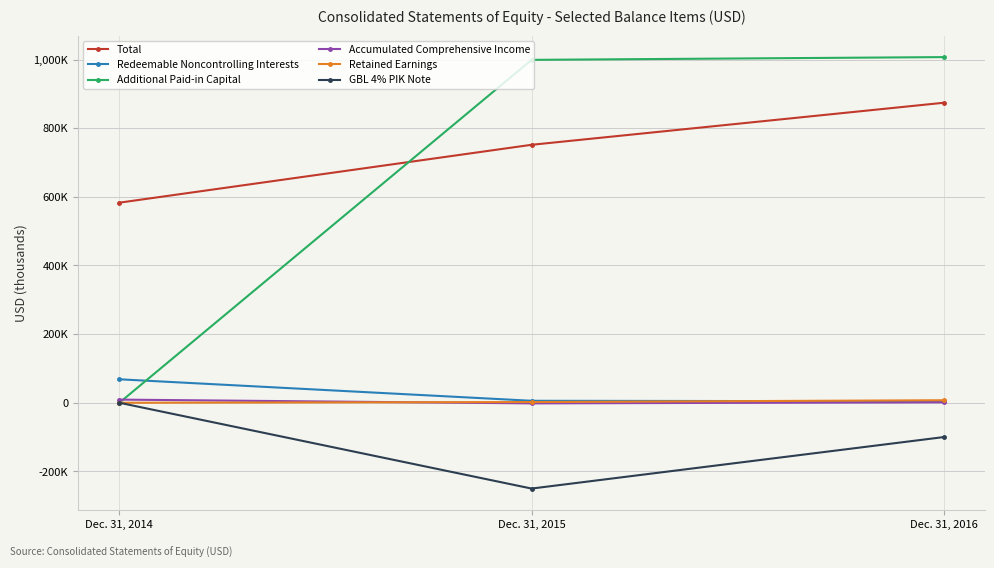

Is the value of Total at Dec. 31, 2015 greater than the value of Accumulated Comprehensive Income at Dec. 31, 2015?

Yes